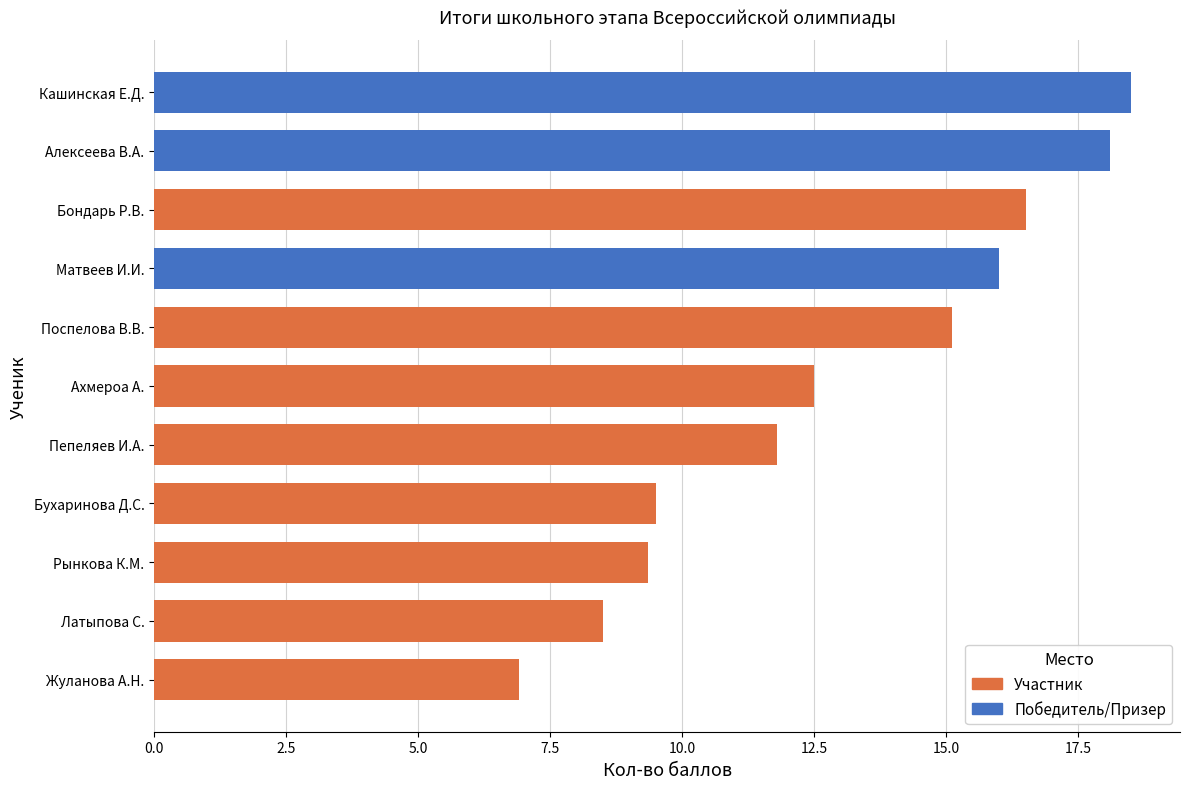

Where is the data nearest to the value 12?

Пепеляев И.А.